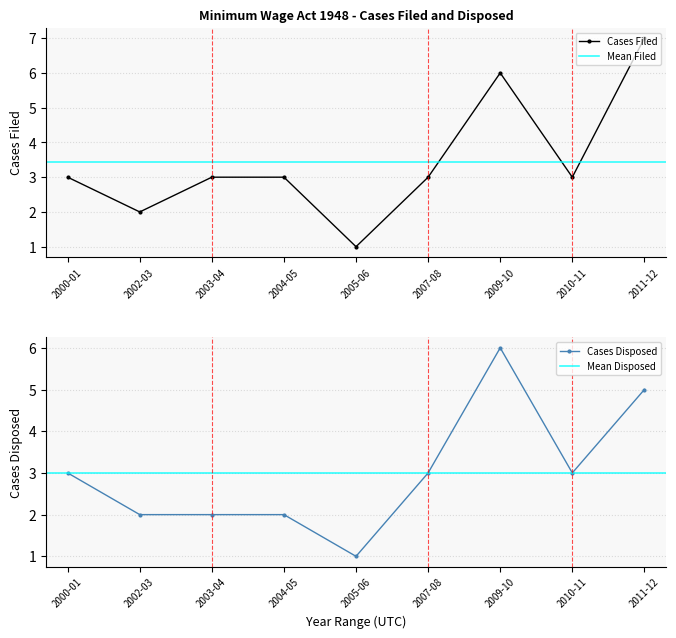

What is the value of the Cases Filed point at the 6th from the left?

3